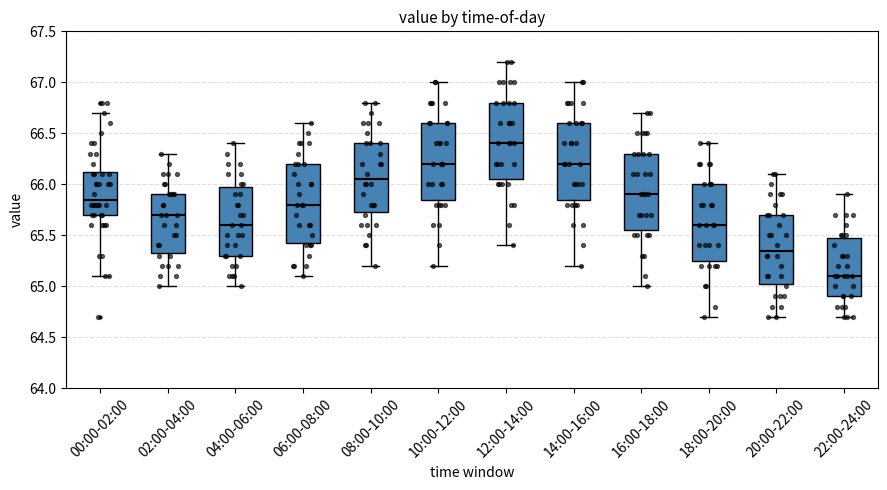

Reading left to right, read every box against the y-axis: the position of its median line, the range the box covers, and the ends of its whiskers. The values are not printed on the chart, so give them approximately, as read against the axis.

00:00-02:00: median 65.85, box 65.70 to 66.15, whiskers 65.10 to 66.70
02:00-04:00: median 65.70, box 65.35 to 65.90, whiskers 65.00 to 66.30
04:00-06:00: median 65.60, box 65.30 to 66.00, whiskers 65.00 to 66.40
06:00-08:00: median 65.80, box 65.45 to 66.20, whiskers 65.10 to 66.60
08:00-10:00: median 66.05, box 65.75 to 66.40, whiskers 65.20 to 66.80
10:00-12:00: median 66.20, box 65.85 to 66.60, whiskers 65.20 to 67.00
12:00-14:00: median 66.40, box 66.05 to 66.80, whiskers 65.40 to 67.20
14:00-16:00: median 66.20, box 65.85 to 66.60, whiskers 65.20 to 67.00
16:00-18:00: median 65.90, box 65.55 to 66.30, whiskers 65.00 to 66.70
18:00-20:00: median 65.60, box 65.25 to 66.00, whiskers 64.70 to 66.40
20:00-22:00: median 65.35, box 65.05 to 65.70, whiskers 64.70 to 66.10
22:00-24:00: median 65.10, box 64.90 to 65.50, whiskers 64.70 to 65.90